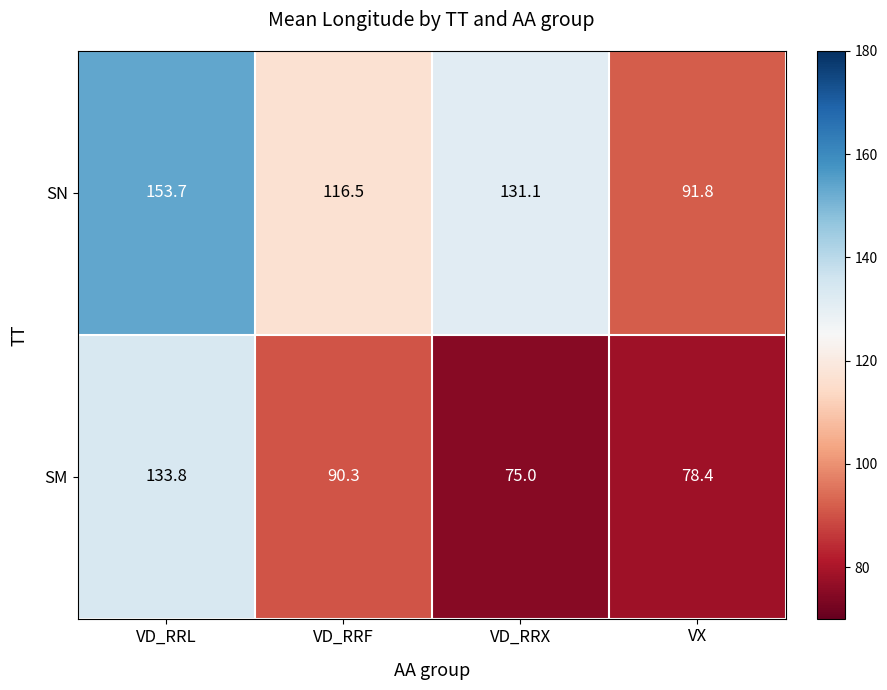

Reading left to right, list all the values displayed in this chart.

SN: VD_RRL=153.7	VD_RRF=116.5	VD_RRX=131.1	VX=91.8
SM: VD_RRL=133.8	VD_RRF=90.3	VD_RRX=75.0	VX=78.4